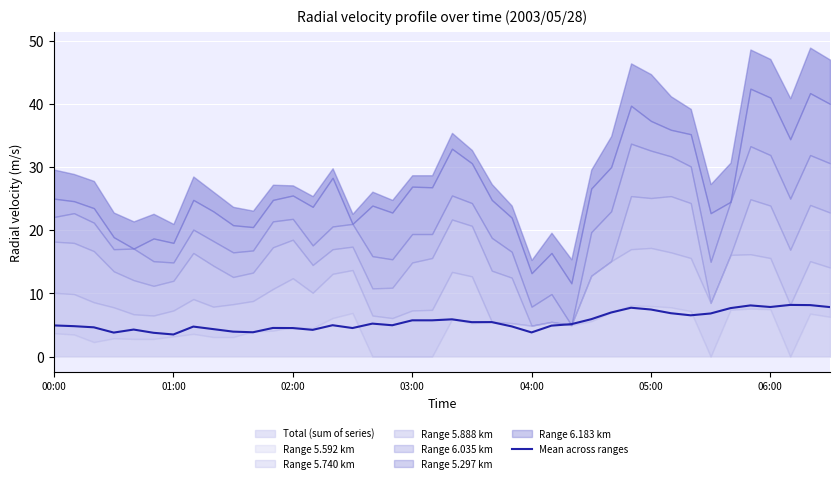

Is it true that the value at 31 is 6.9?

True